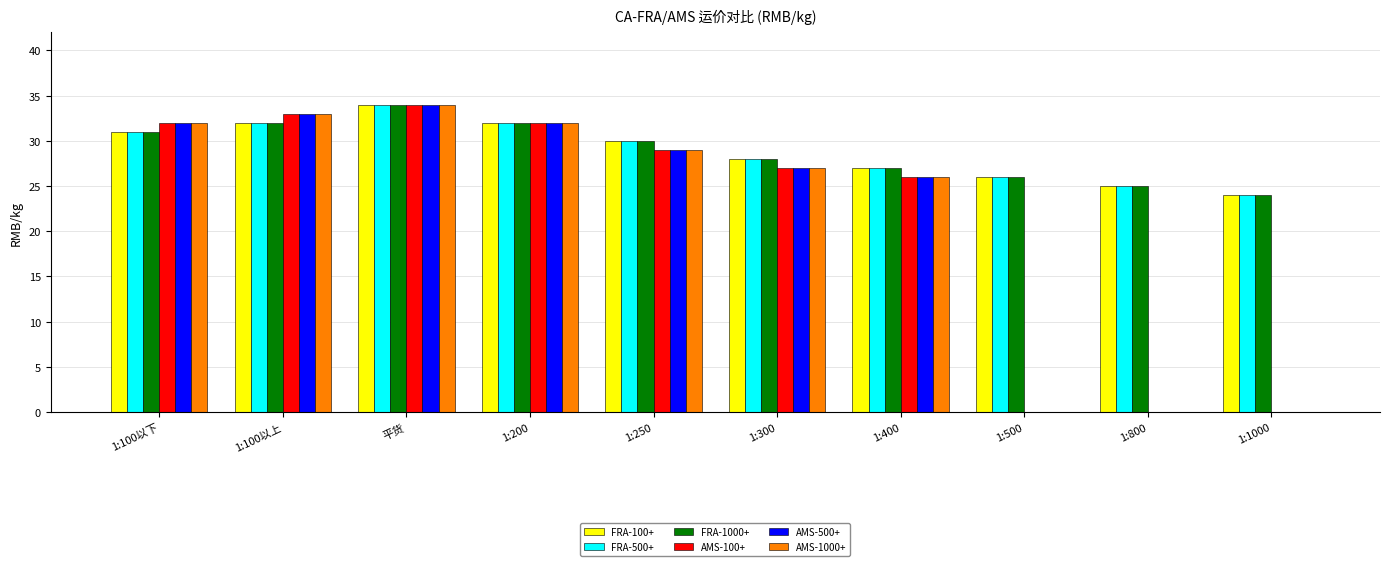

True or false: AMS-1000+ has a value of 26 at 1:400.

True